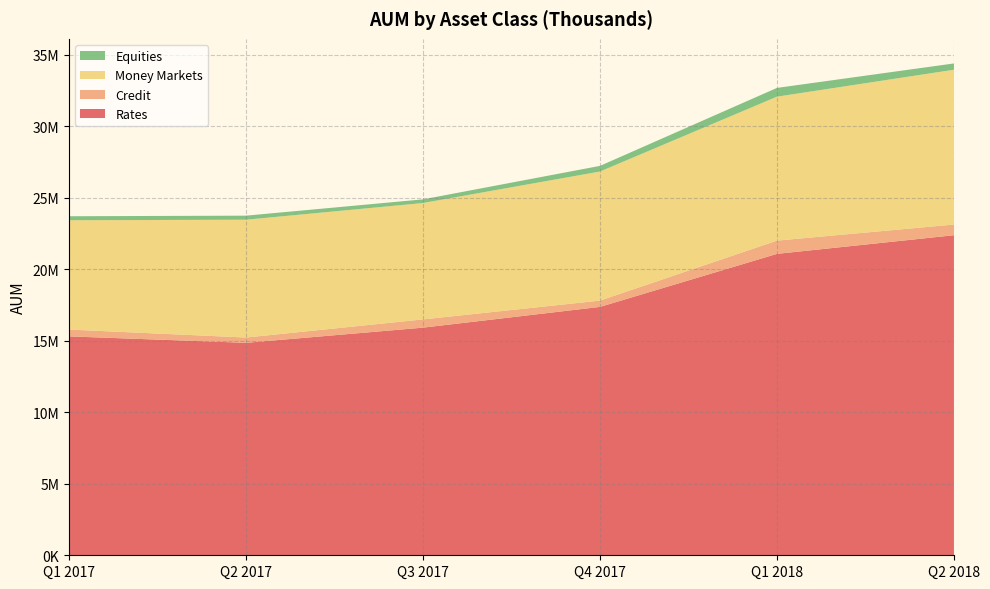

Reading right to left, list all the values displayed in this chart.

Rates: 22390450	21085281	17376087	15924037	14862811	15312448
Credit: 746841	926776	440272	576362	369865	478200
Money Markets: 10829843	10071040	9029403	8142280	8241950	7647117
Equities: 440504	612528	394867	255456	283775	279982